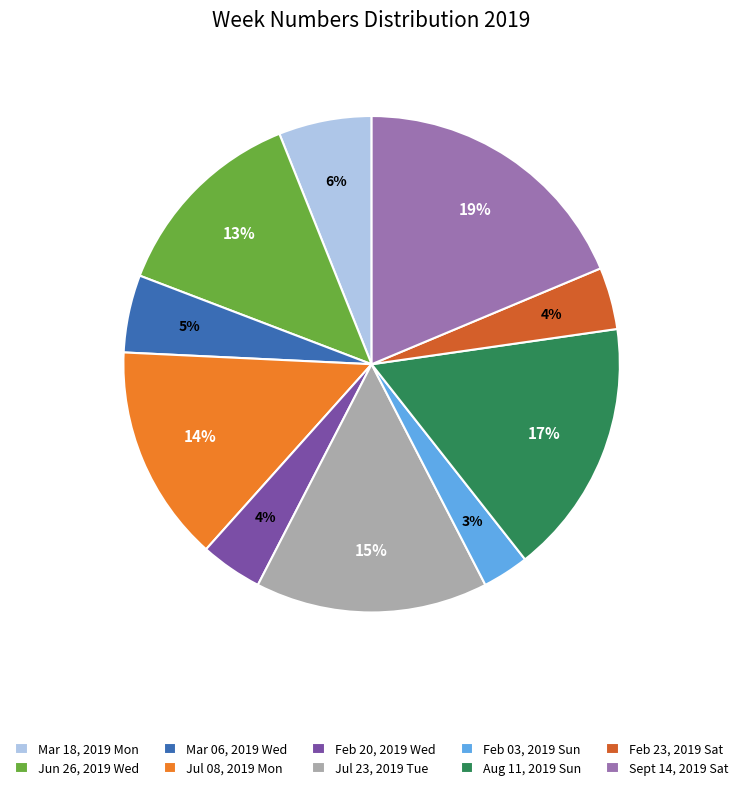

Is the sum of Jun 26, 2019 Wed and Feb 20, 2019 Wed greater than half?

No